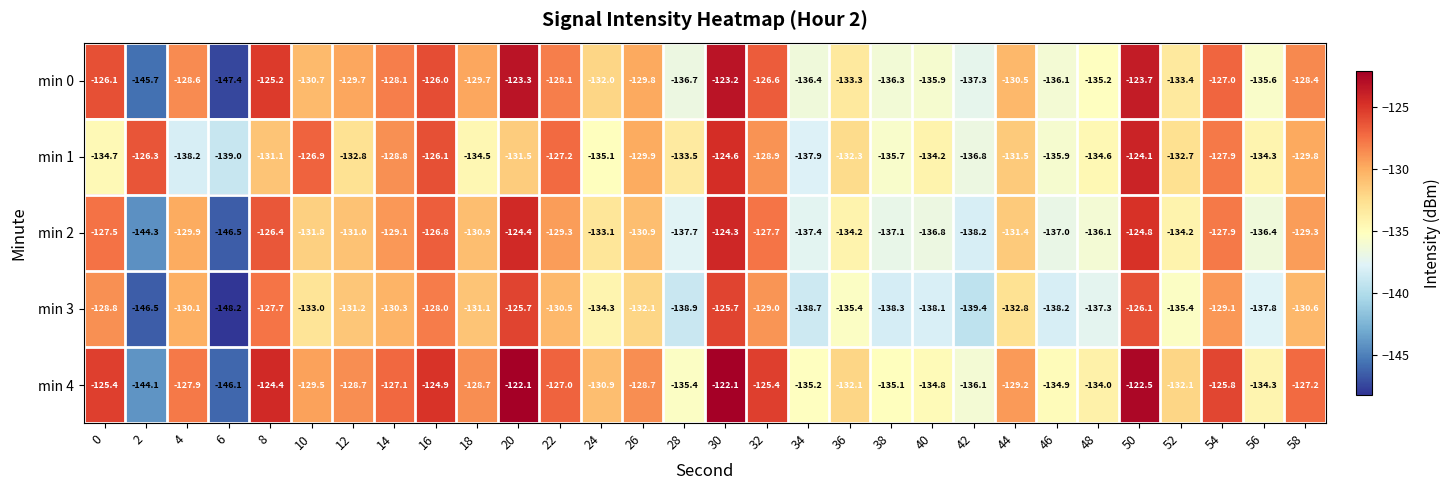

Is it true that min 0 equals -132.0 at 24?

True